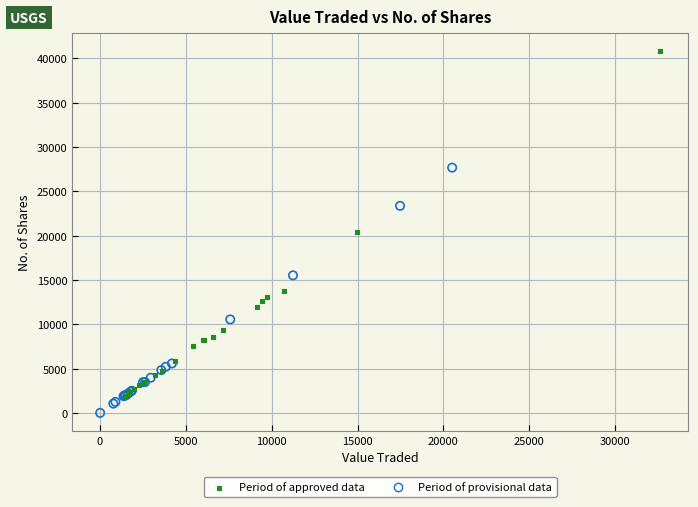

Which series reaches the minimum Y coordinate?

Period of provisional data